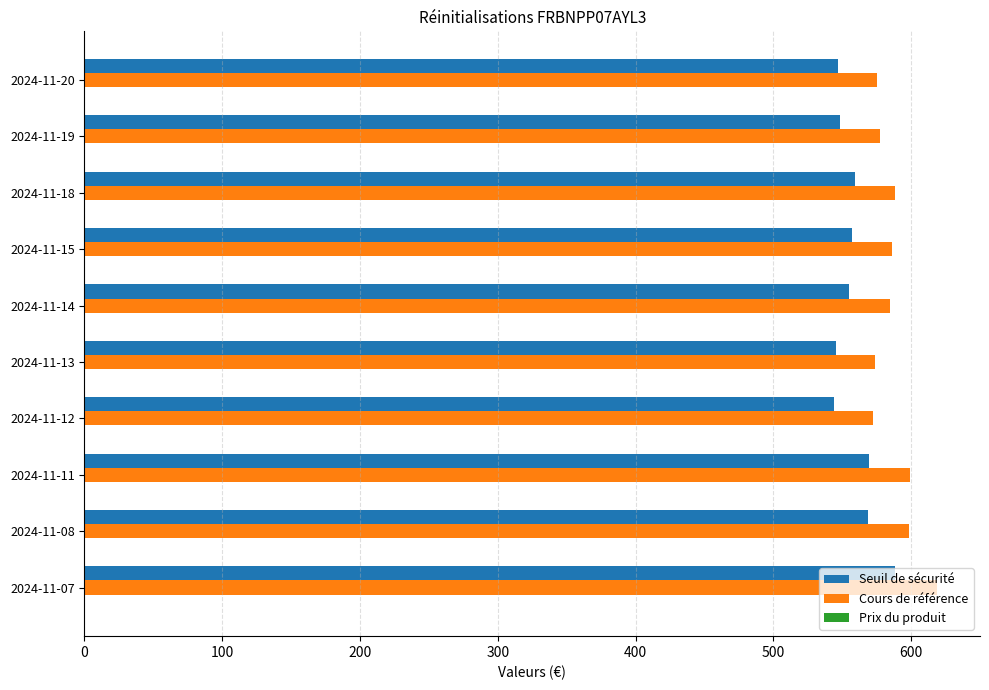

Which series has the largest range (max minus min)?

Cours de référence